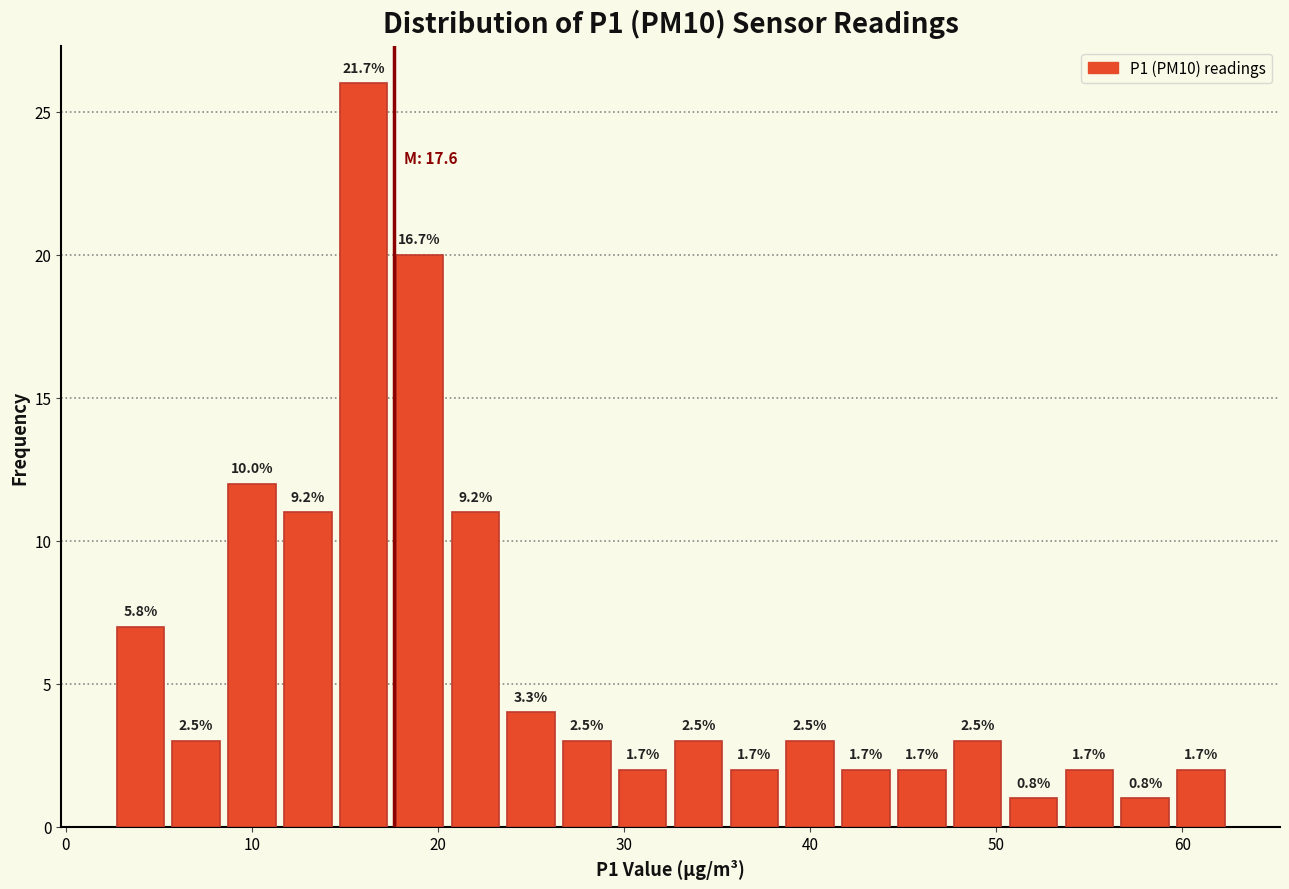

Read against the x-axis, roughly where is the centre of the tallest bar?

16